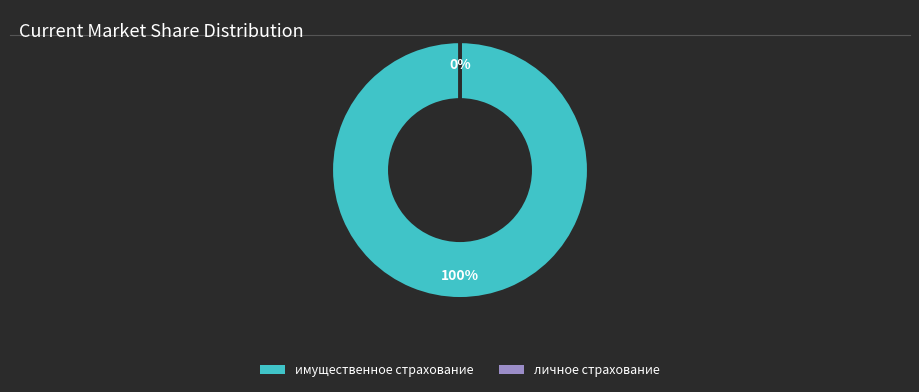

To the nearest percent, what is the difference between the largest and smallest slice percentages?

100%